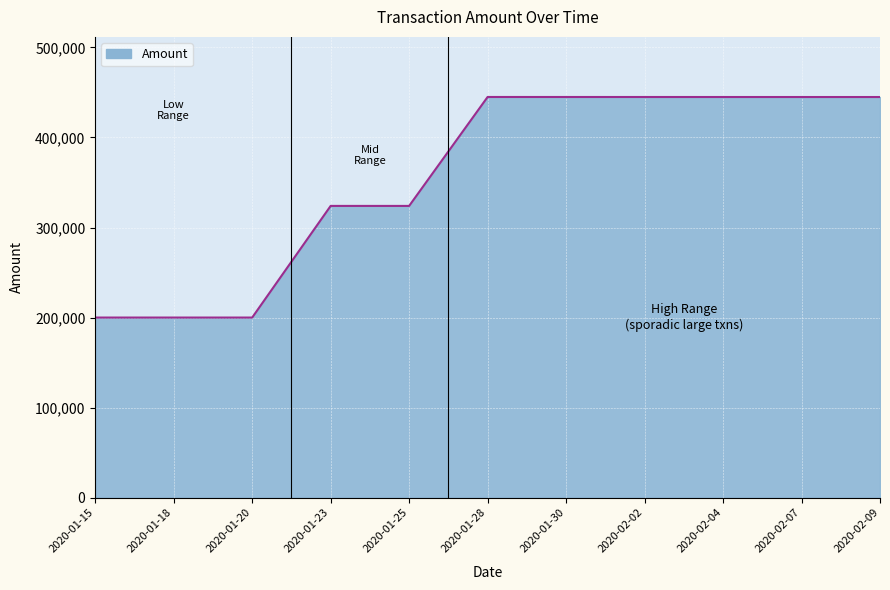

Which has a higher value, 2020-01-15 or 2020-02-09?

2020-02-09